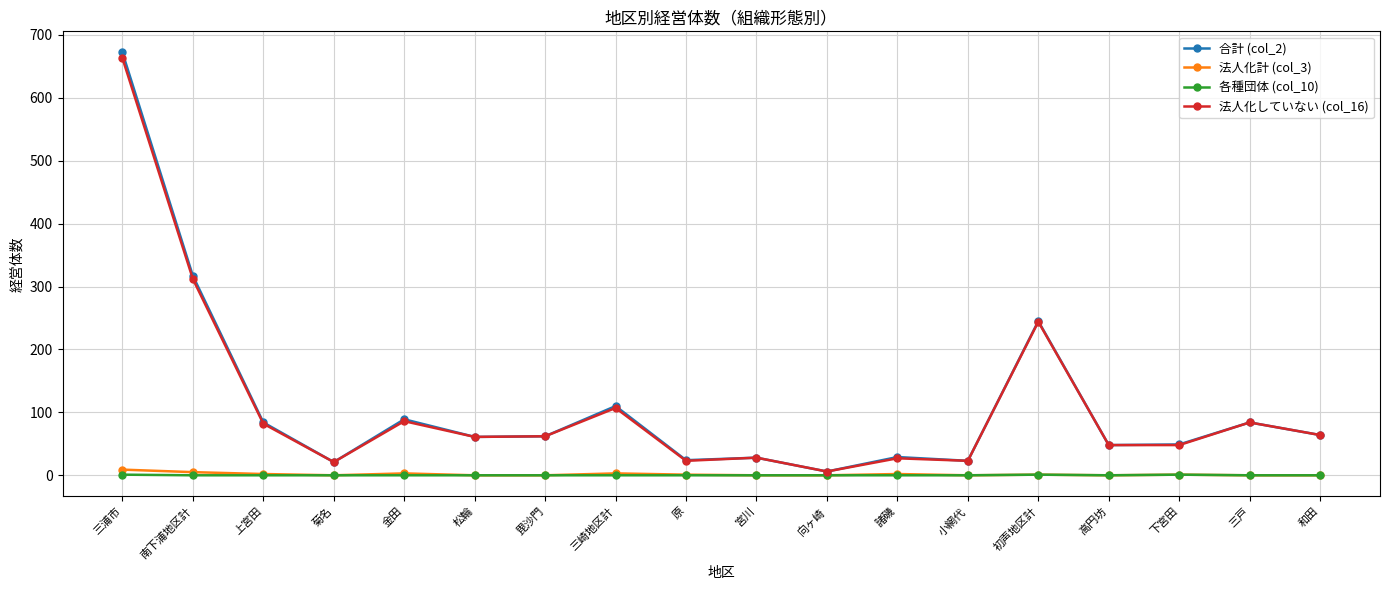

Between 上宮田 and 初声地区計, which series saw the biggest shift?

法人化していない (col_16)